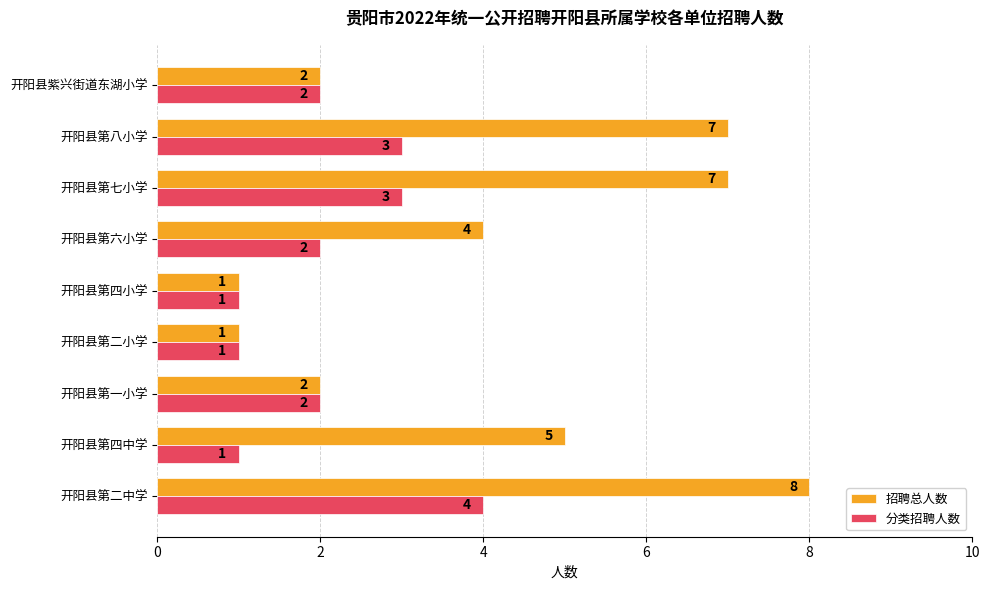

How many data points does each series have?

9